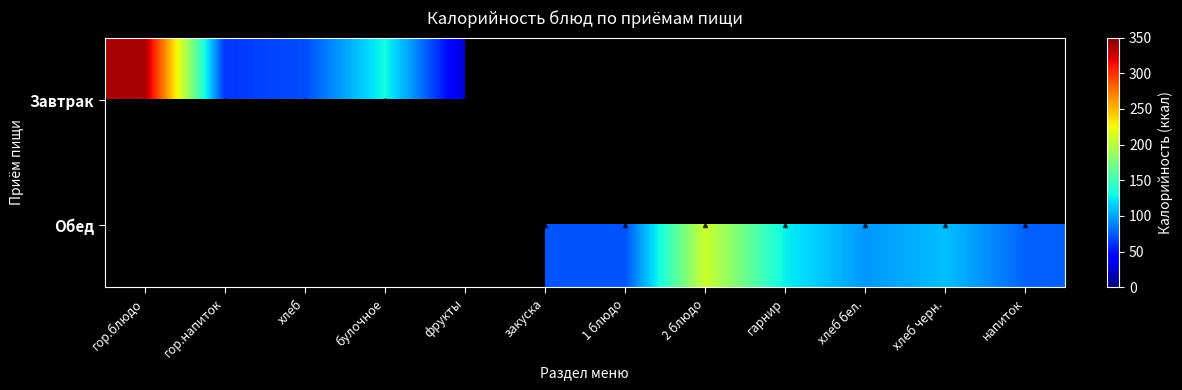

What is the greatest value displayed?

337.1